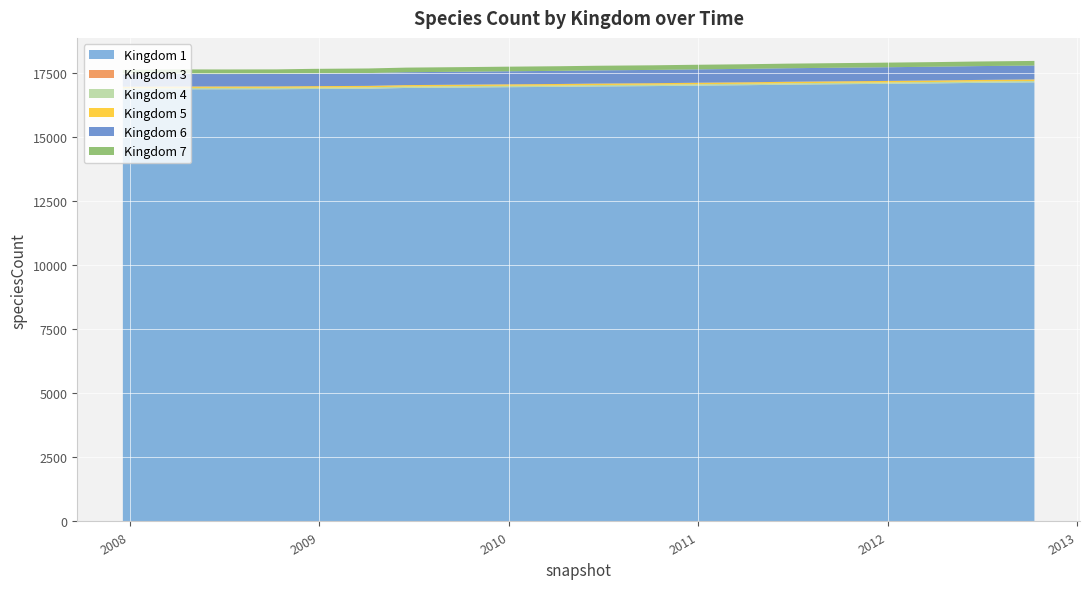

How many values in the kingdom_6 series are below 515?

10